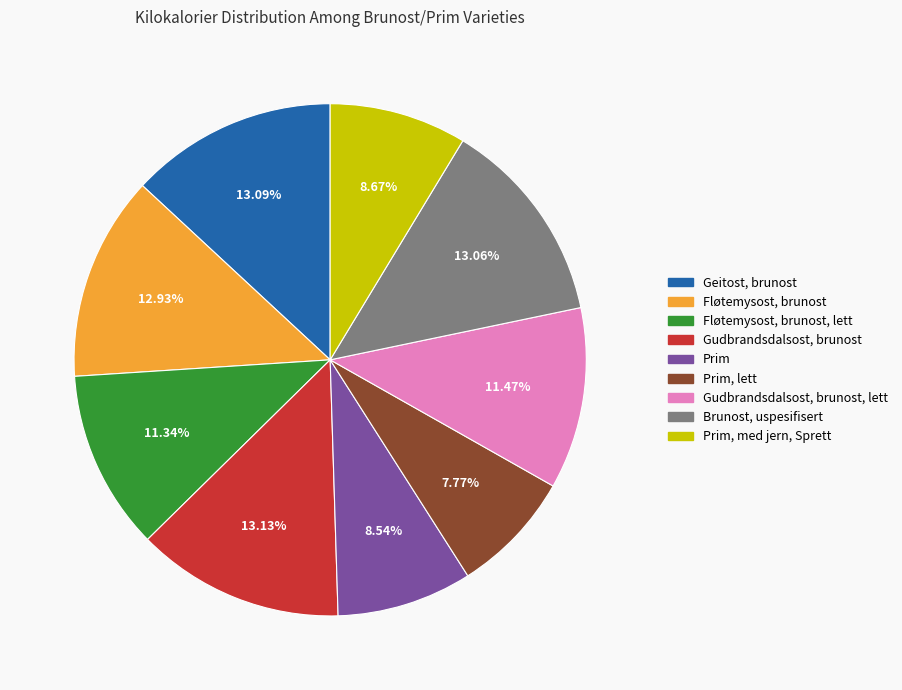

Is the sum of Prim, med jern, Sprett and Prim greater than half?

No